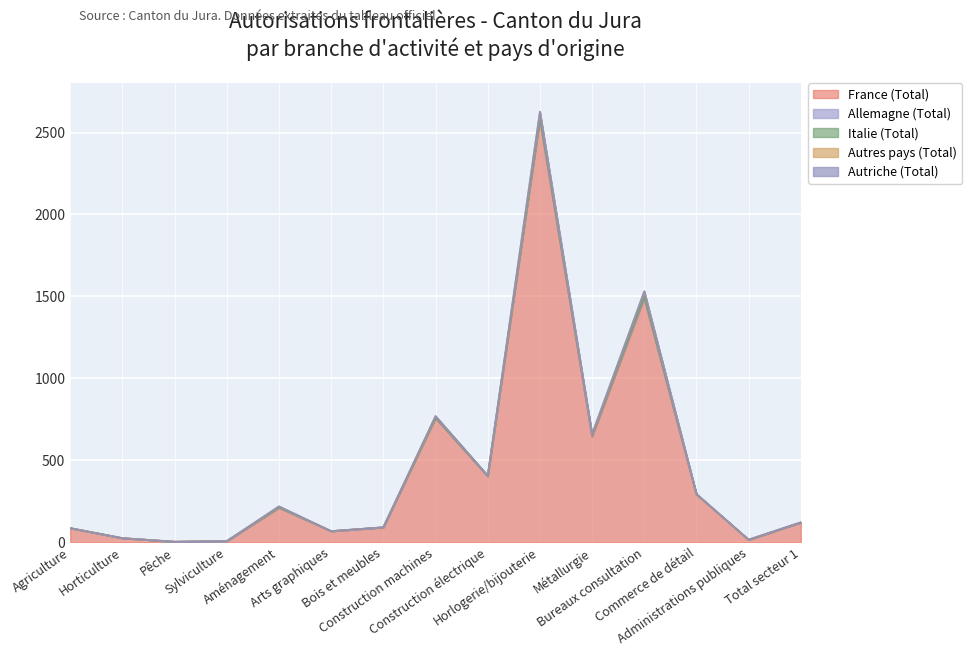

True or false: Allemagne (Total) has a value of 3 at Horlogerie/bijouterie.

False